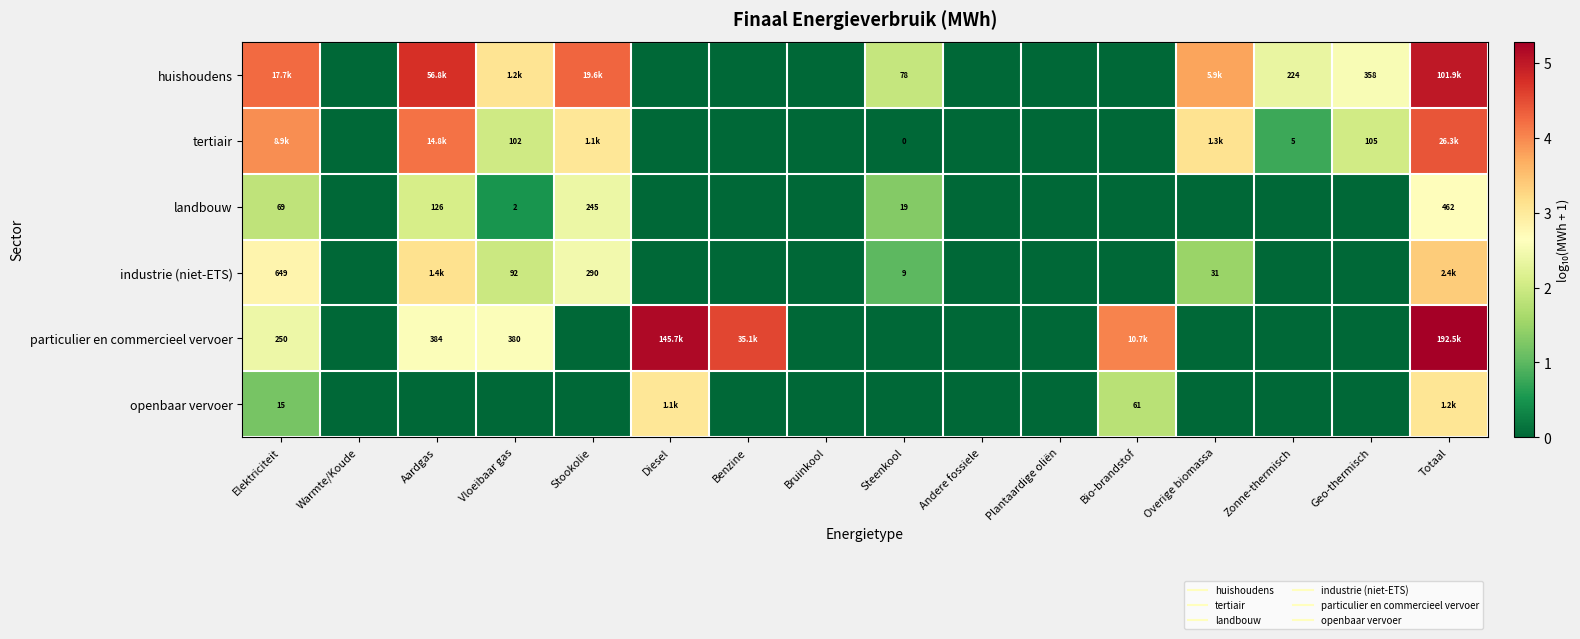

Read the huishoudens value at Stookolie.

4.3